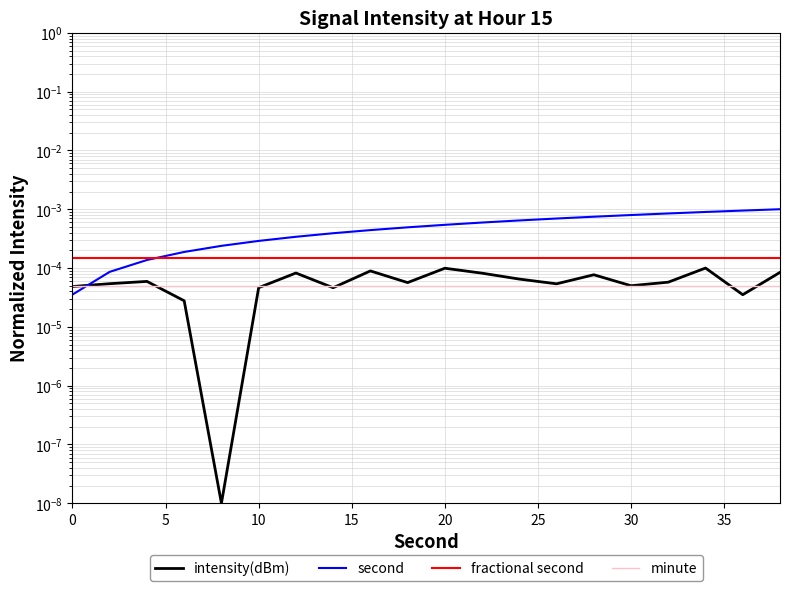

What are all the series names shown in the legend?

intensity(dBm), second, fractional second, minute